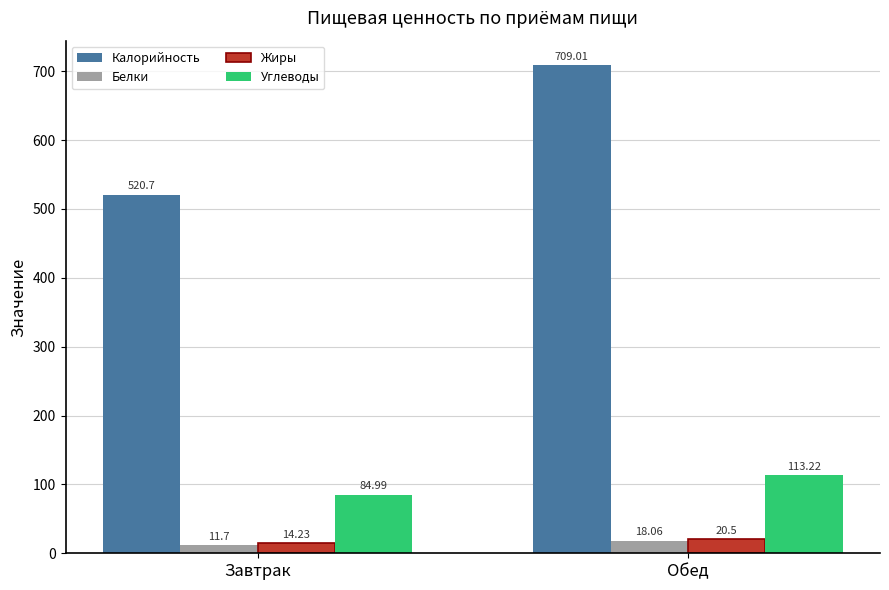

How many bars are there in total?

8